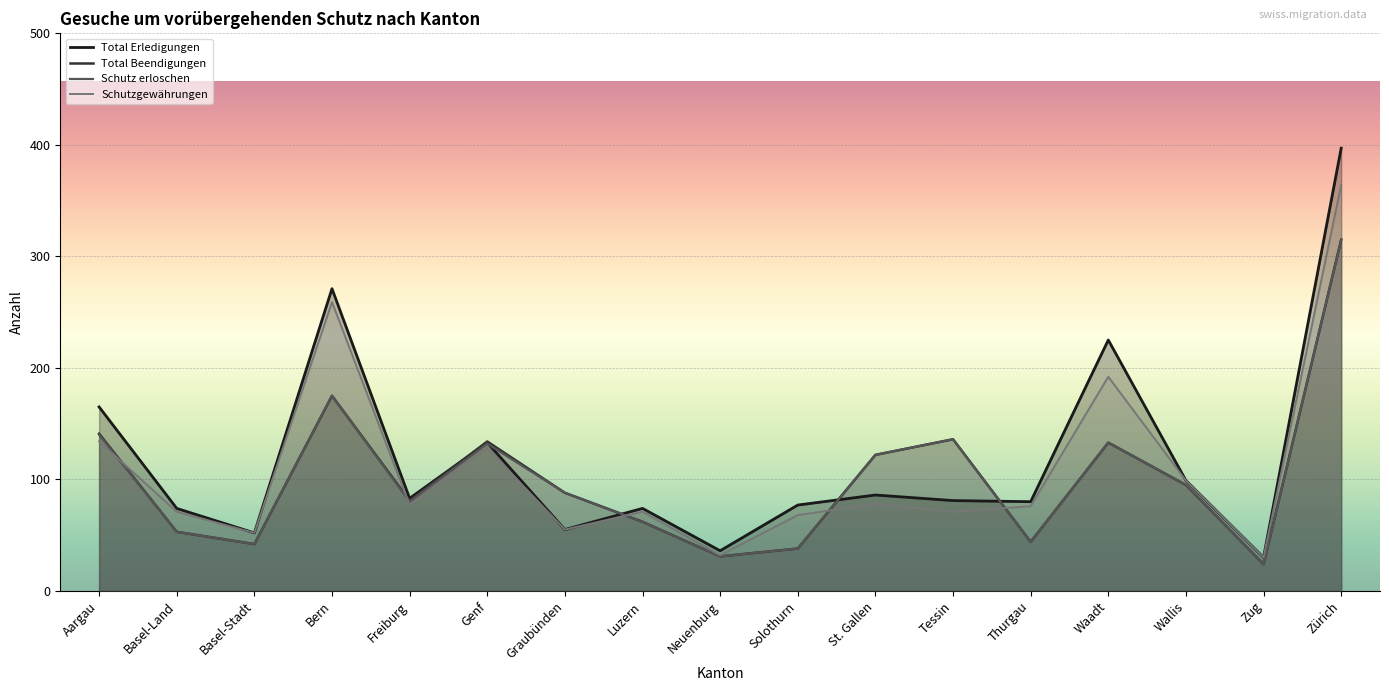

At Graubünden, list the series in order from largest to smallest.

Total Beendigungen, Schutz erloschen, Total Erledigungen, Schutzgewährungen